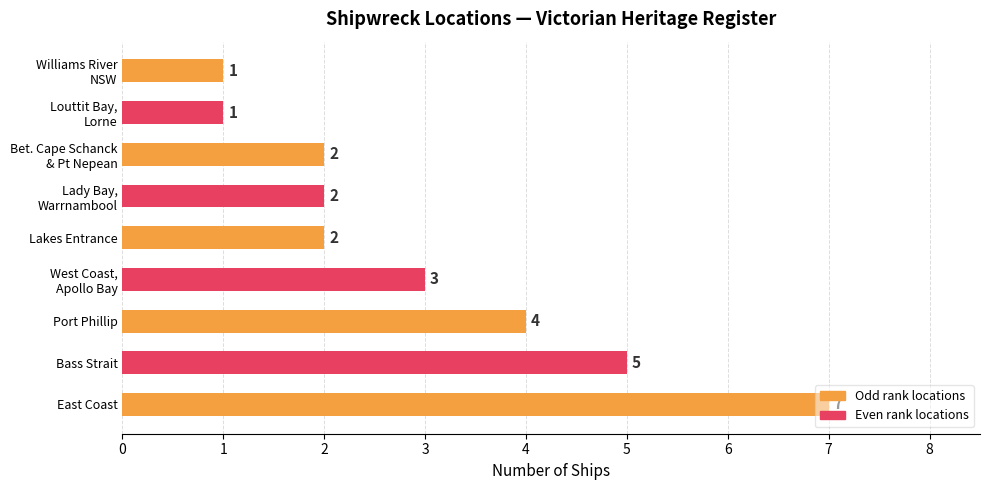

The value at Bass Strait is 3. True or false?

False